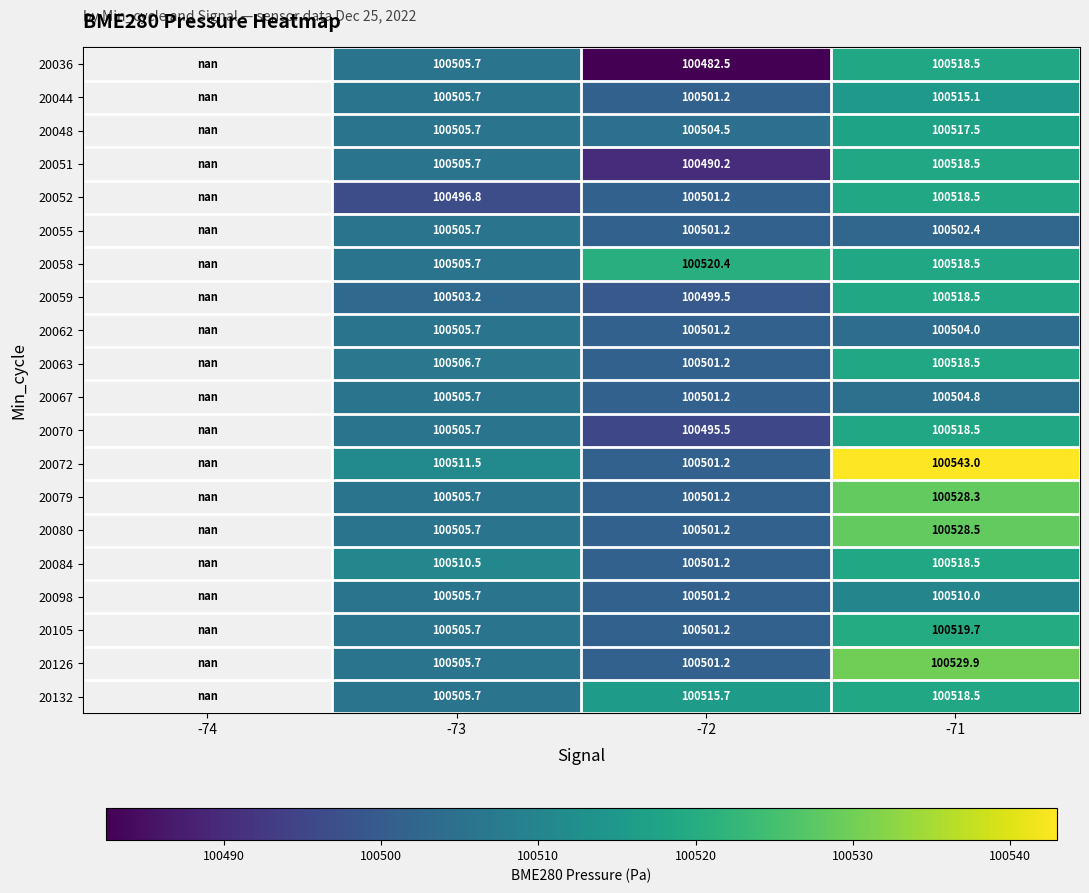

Is the value of 20059 at -71 greater than the value of 20067 at -73?

Yes